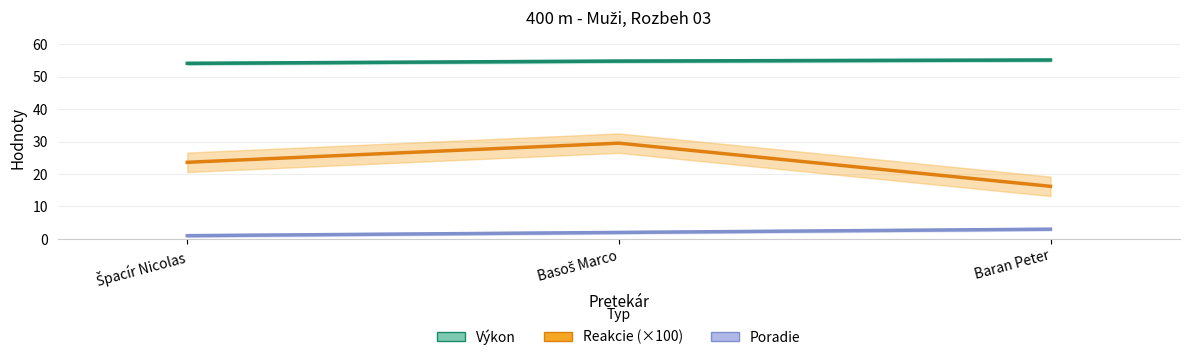

At which category is the sum across all series the highest?

Basoš Marco